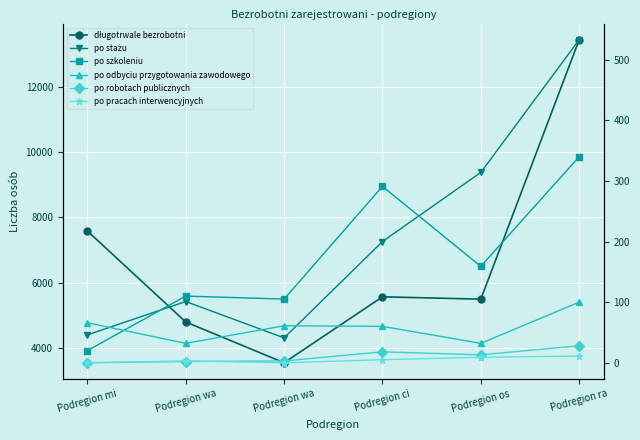

At which category is the sum across all series the highest?

Podregion ra